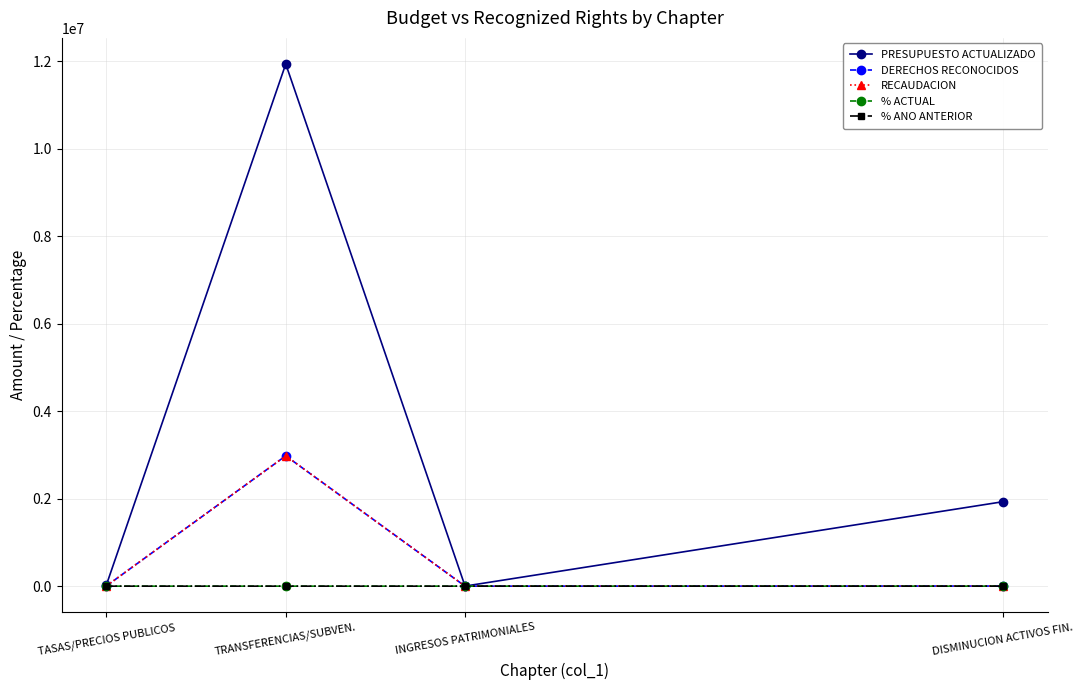

Which series has the largest total across all categories?

PRESUPUESTO ACTUALIZADO